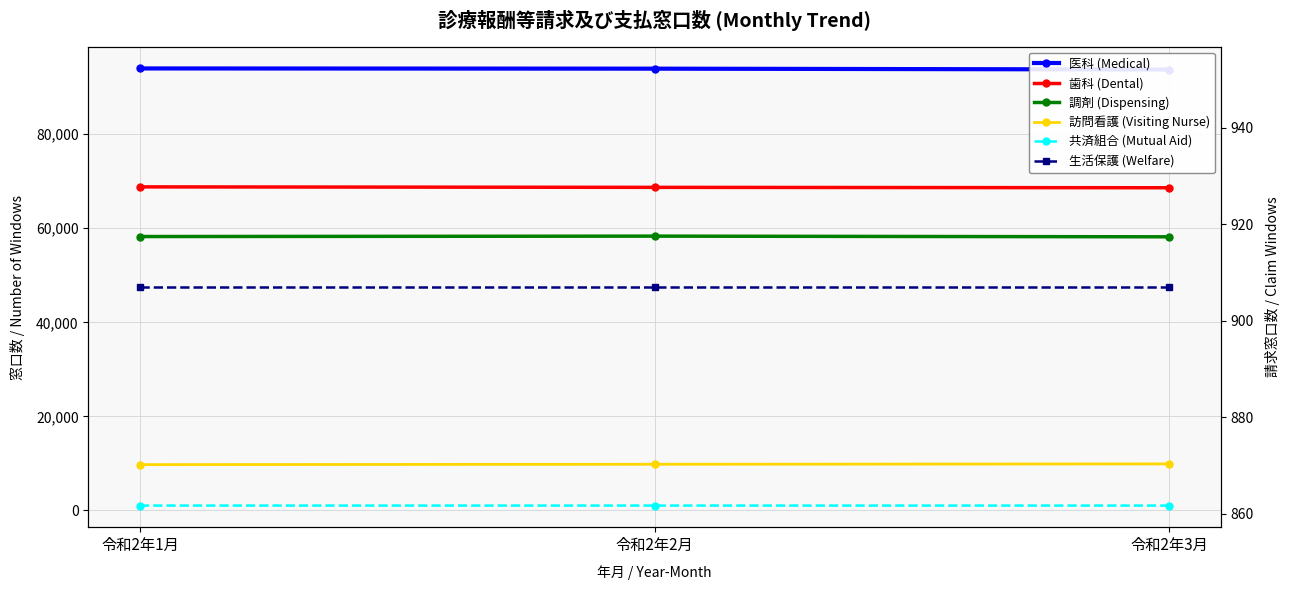

How many values in the 医科 (Medical) series are below 93958?

1